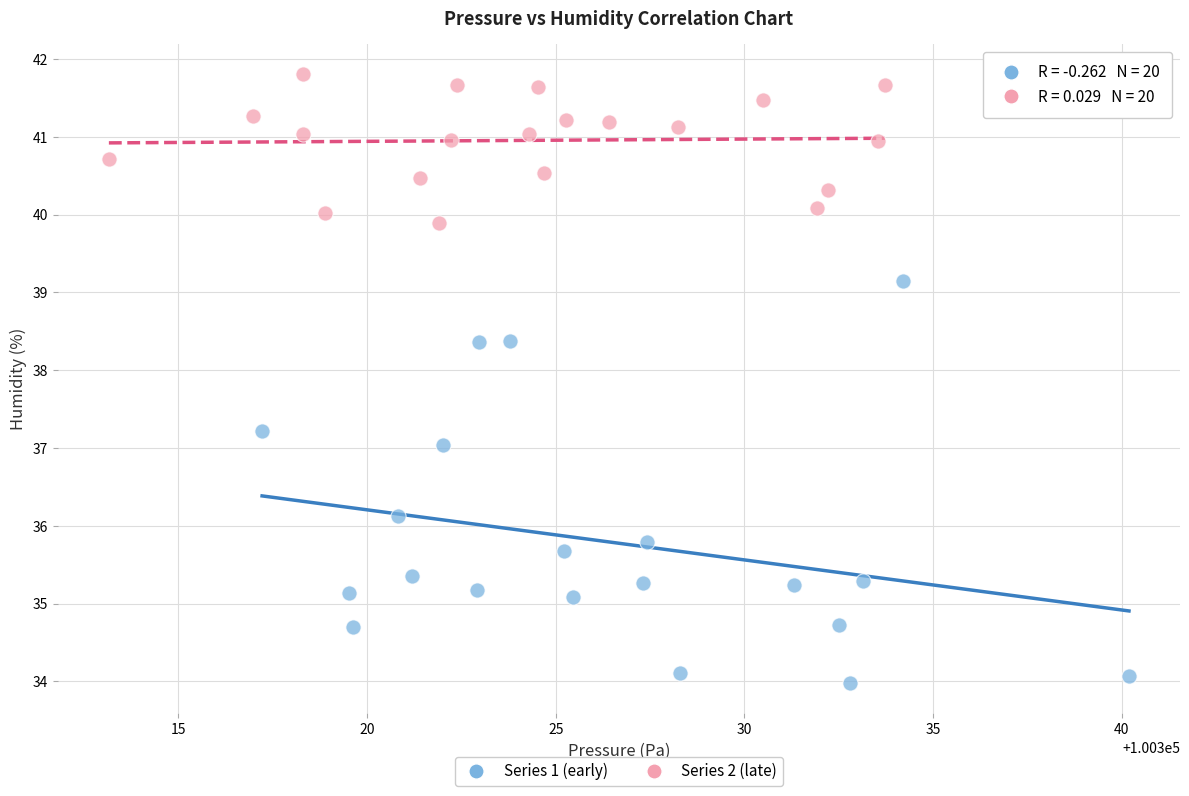

Which series has the largest Y range (max minus min)?

Series 1 (early)